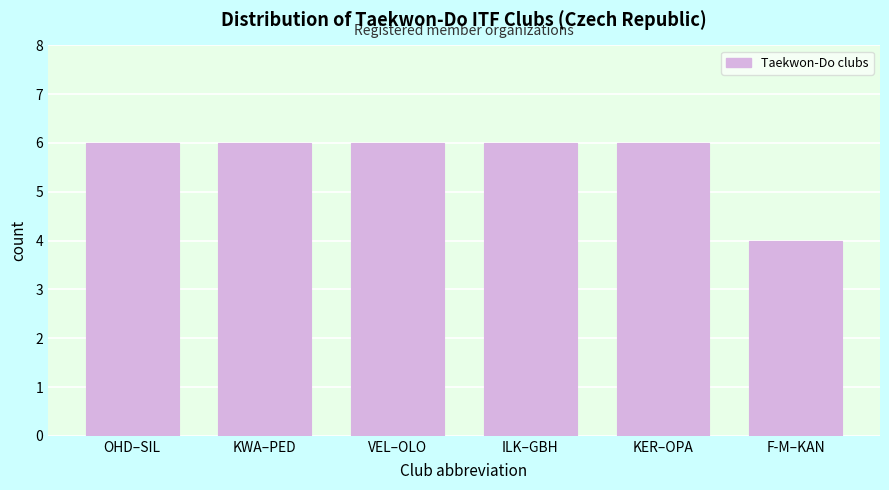

Reading left to right, what are all the values shown in this chart?

OHD–SIL=6	KWA–PED=6	VEL–OLO=6	ILK–GBH=6	KER–OPA=6	F-M–KAN=4